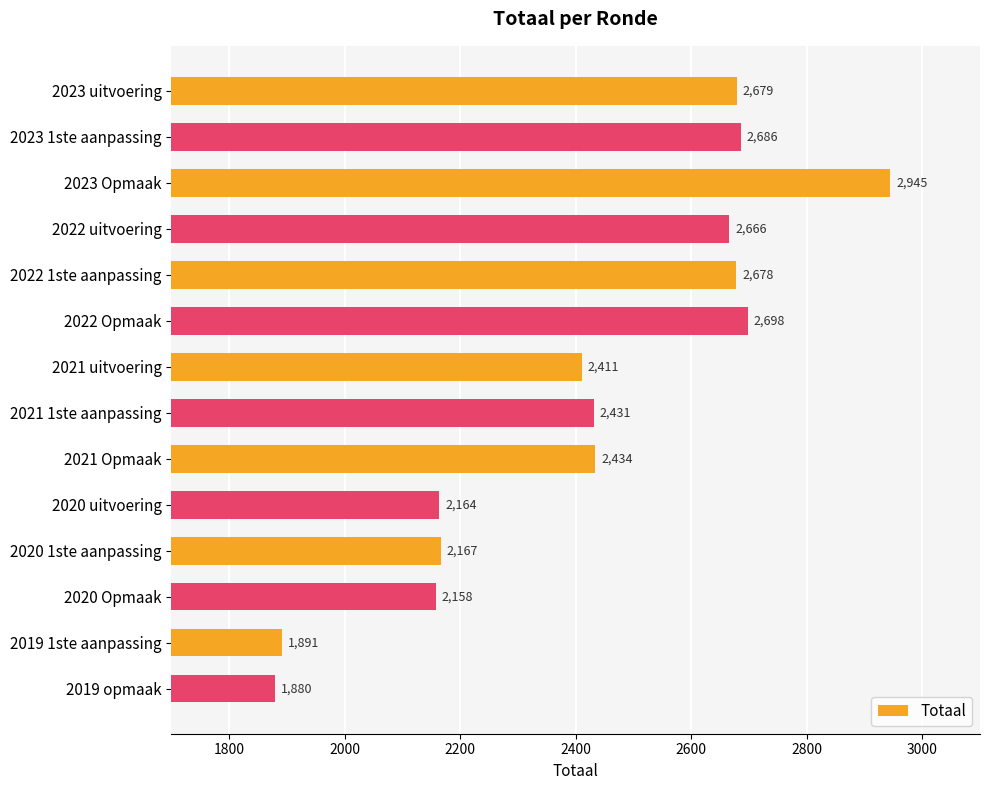

List the labels in order of value, largest first.

2023 Opmaak, 2022 Opmaak, 2023 1ste aanpassing, 2023 uitvoering, 2022 1ste aanpassing, 2022 uitvoering, 2021 Opmaak, 2021 1ste aanpassing, 2021 uitvoering, 2020 1ste aanpassing, 2020 uitvoering, 2020 Opmaak, 2019 1ste aanpassing, 2019 opmaak